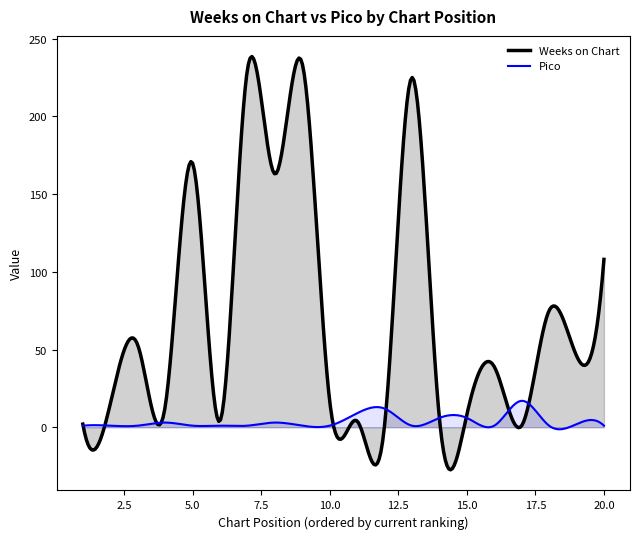

True or false: Pico has more than 0 points higher than both neighbors.

True